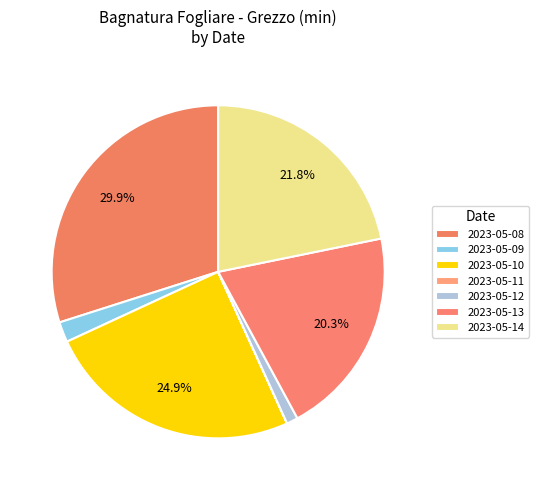

Is there any slice that represents more than half of the pie?

No